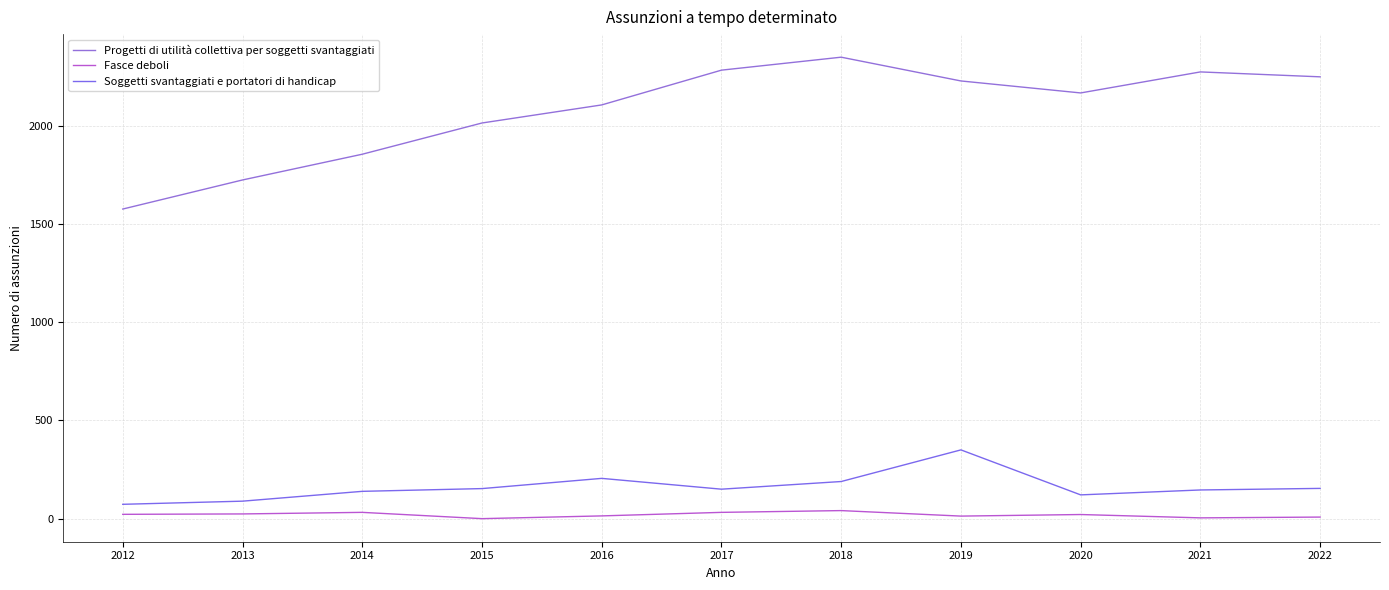

What is the sum of all Progetti di utilità collettiva per soggetti svantaggiati values?

22825